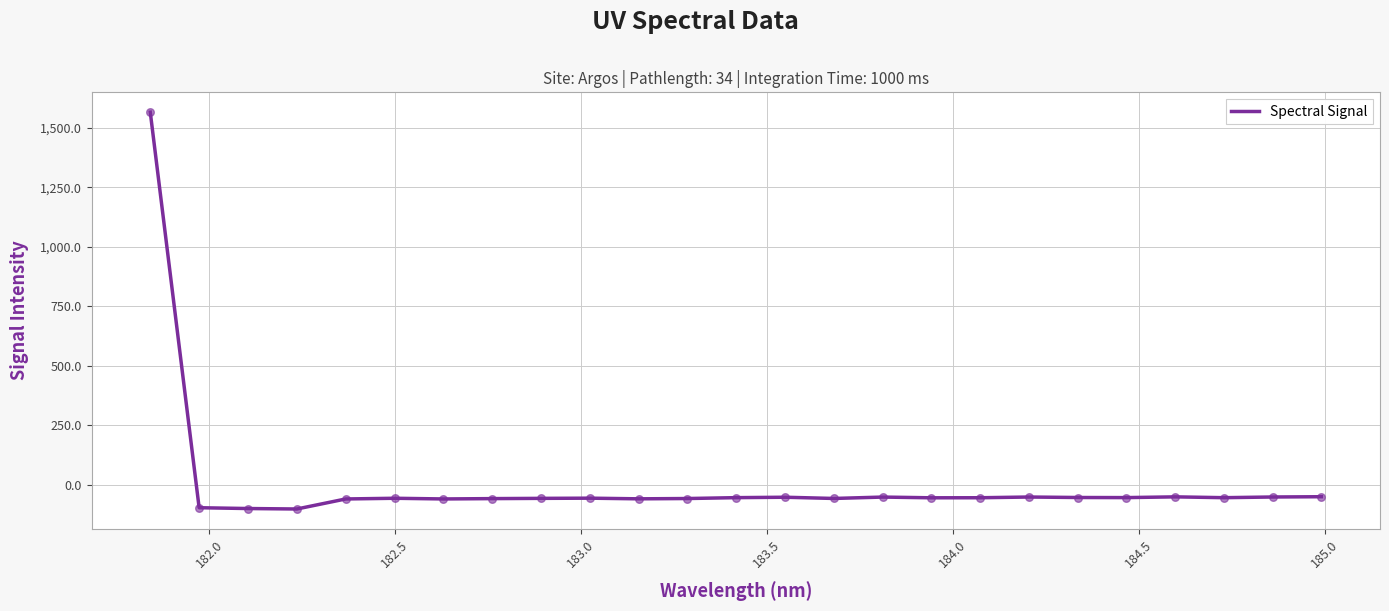

What is the smallest value displayed?

-102.5